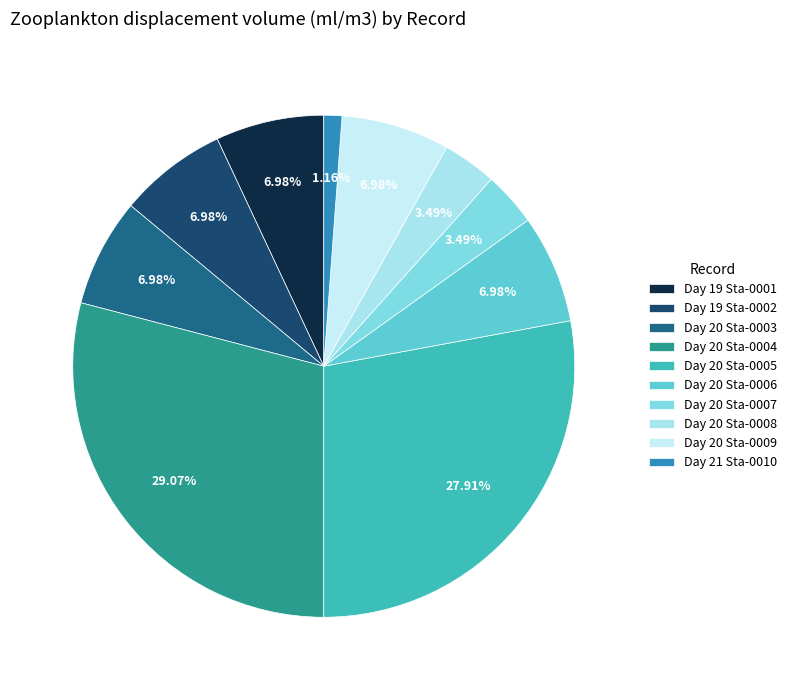

How many slices are in this pie chart?

10